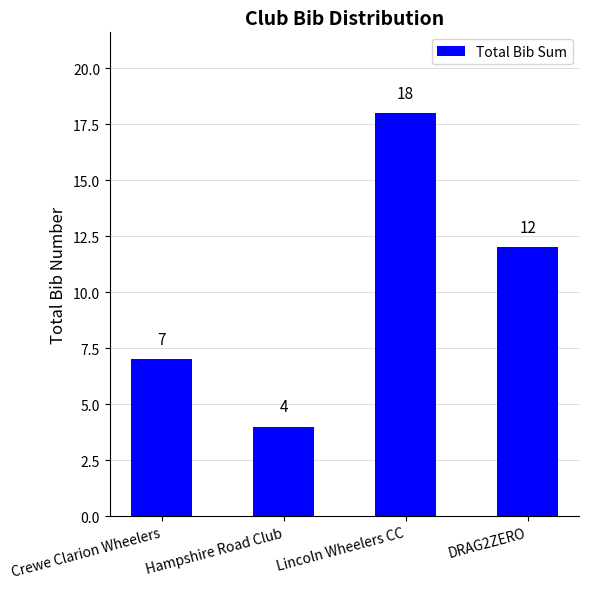

Reading left to right, what are all the values shown in this chart?

7	4	18	12